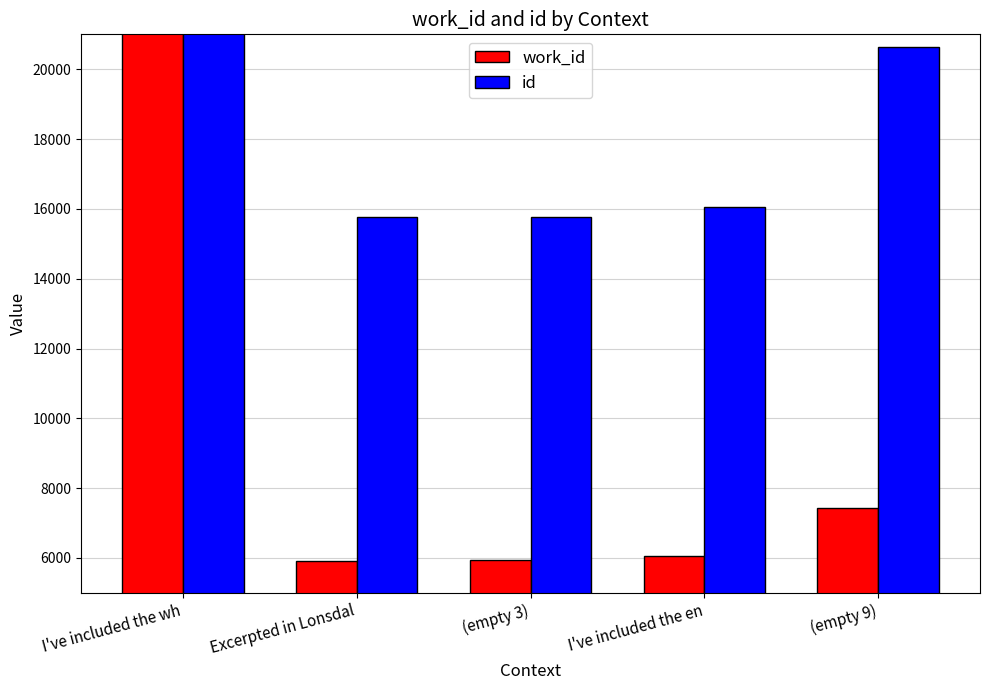

How many values in the work_id series are below 6069?

2